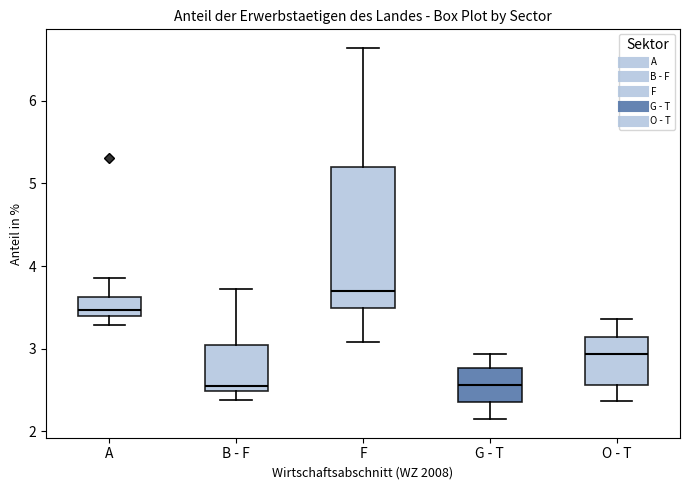

Reading left to right, read every box against the y-axis: the position of its median line, the range the box covers, and the ends of its whiskers. The values are not printed on the chart, so give them approximately, as read against the axis.

A: median 3.5, box 3.4 to 3.6, whiskers 3.3 to 3.9
B - F: median 2.6, box 2.5 to 3.1, whiskers 2.4 to 3.7
F: median 3.7, box 3.5 to 5.2, whiskers 3.1 to 6.6
G - T: median 2.6, box 2.3 to 2.8, whiskers 2.1 to 2.9
O - T: median 2.9, box 2.6 to 3.1, whiskers 2.4 to 3.4